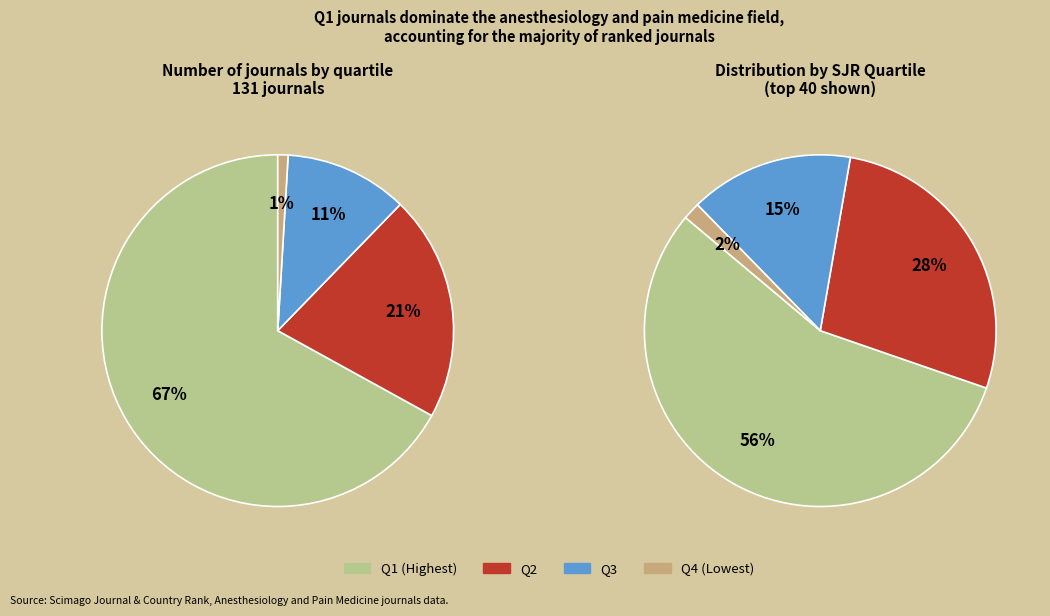

Which slice is the smallest?

Q4